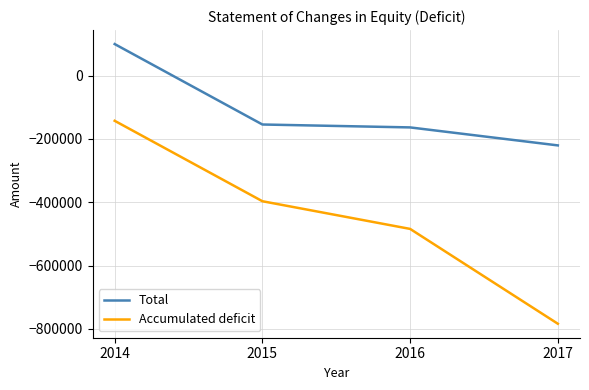

What value does the Accumulated deficit series have at 2015, to the nearest 10?

-396750